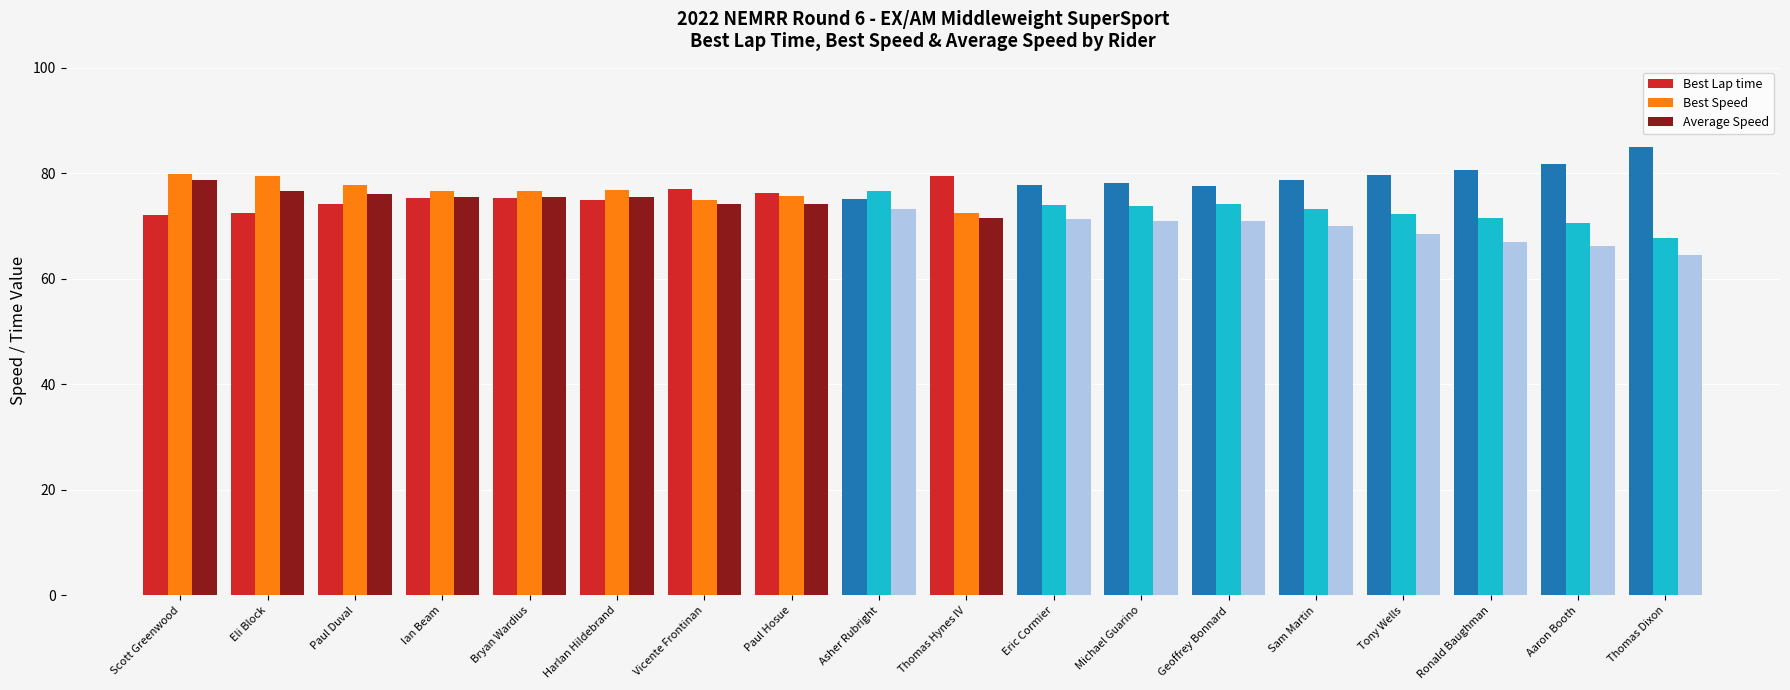

At Michael Guarino, list the series in order from smallest to largest.

Average Speed, Best Speed, Best Lap time